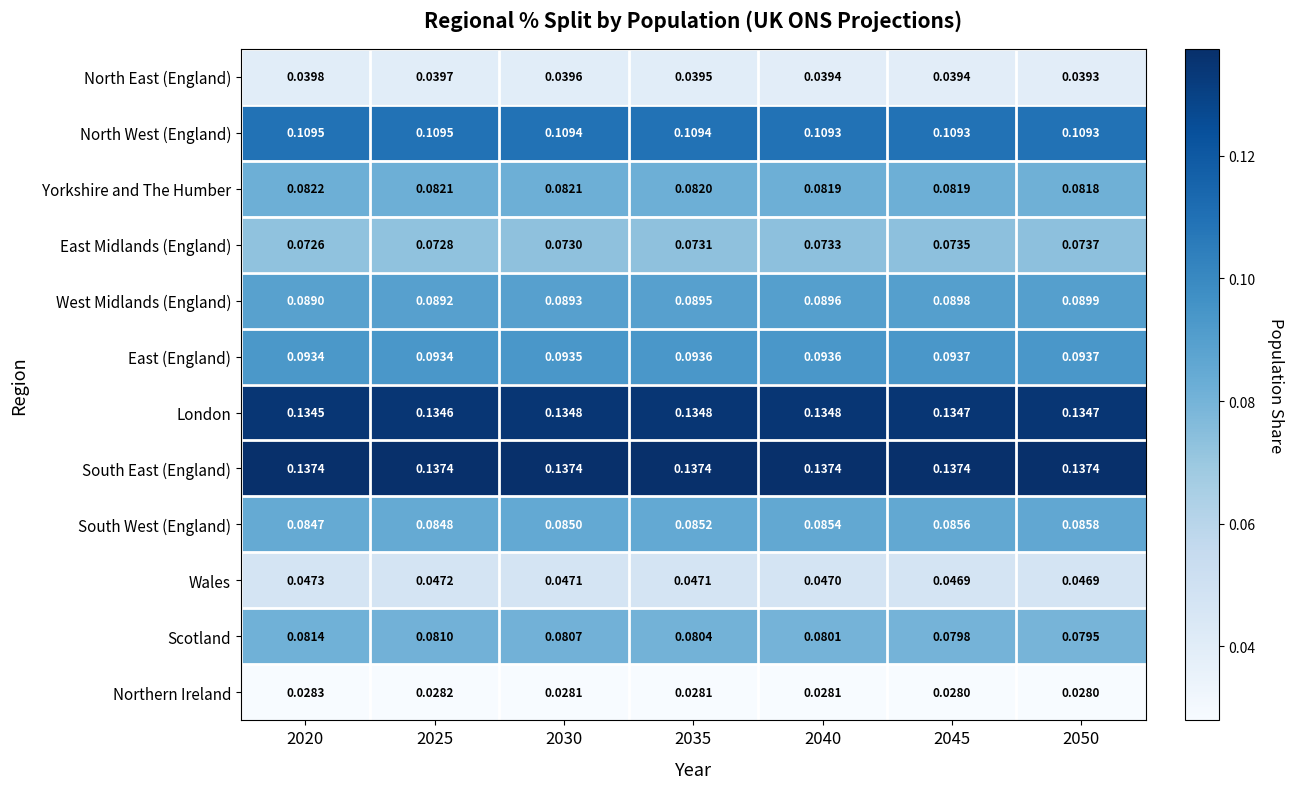

At how many categories does at least one series exceed 0?

7